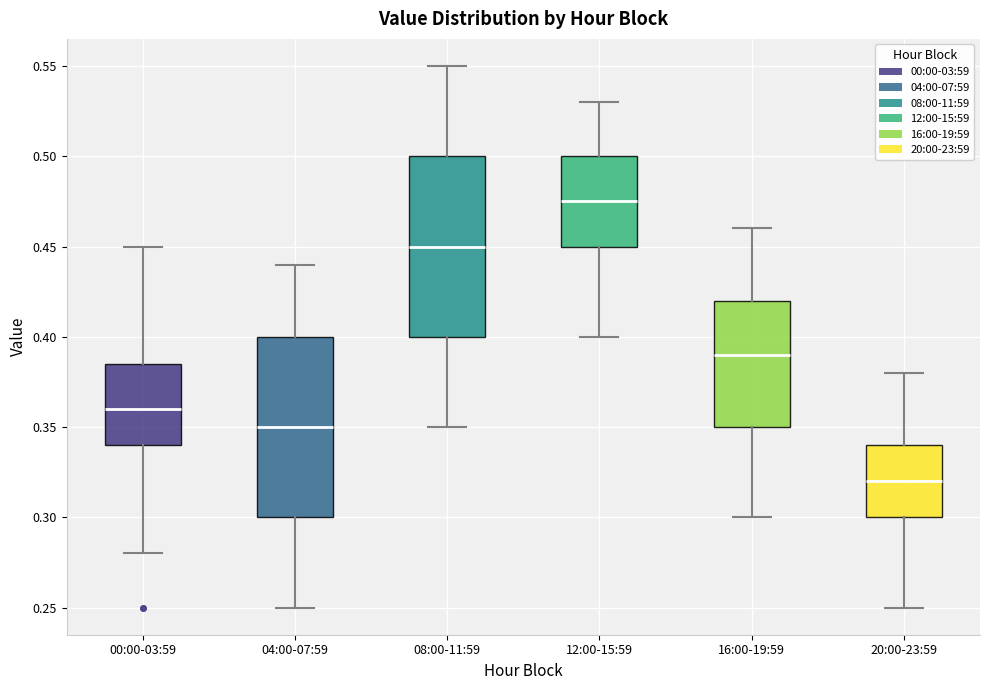

Reading left to right, transcribe this box plot: for each box, give where its median line is, the range the box spans, and where its two whiskers end, as read against the y-axis. The values are not printed on the chart, so give them approximately, as read against the axis.

00:00-03:59: median 0.360, box 0.340 to 0.385, whiskers 0.280 to 0.450
04:00-07:59: median 0.350, box 0.300 to 0.400, whiskers 0.250 to 0.440
08:00-11:59: median 0.450, box 0.400 to 0.500, whiskers 0.350 to 0.550
12:00-15:59: median 0.475, box 0.450 to 0.500, whiskers 0.400 to 0.530
16:00-19:59: median 0.390, box 0.350 to 0.420, whiskers 0.300 to 0.460
20:00-23:59: median 0.320, box 0.300 to 0.340, whiskers 0.250 to 0.380